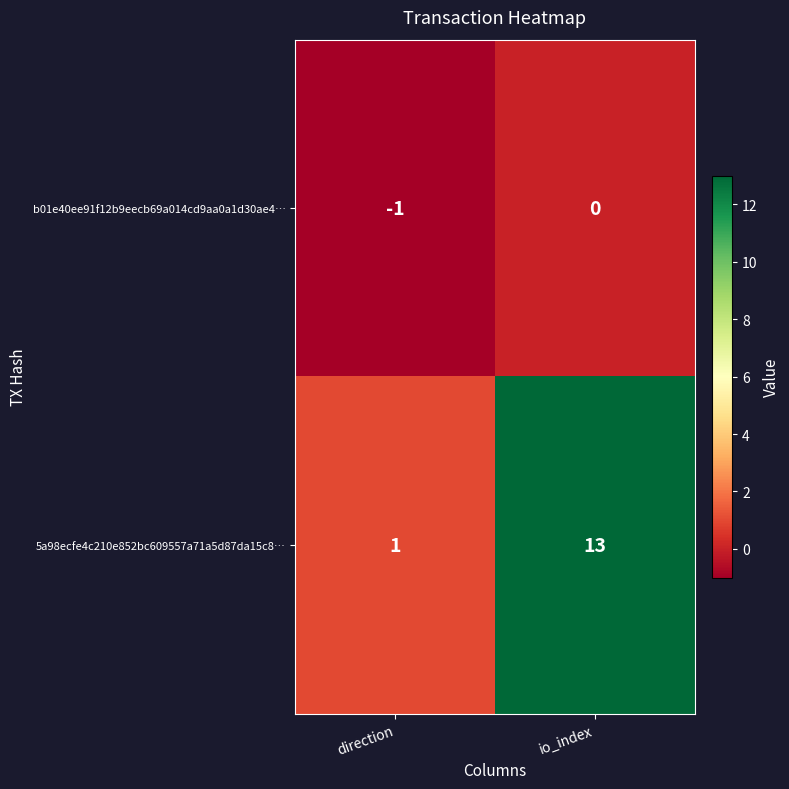

What is the total value across all series at io_index?

13